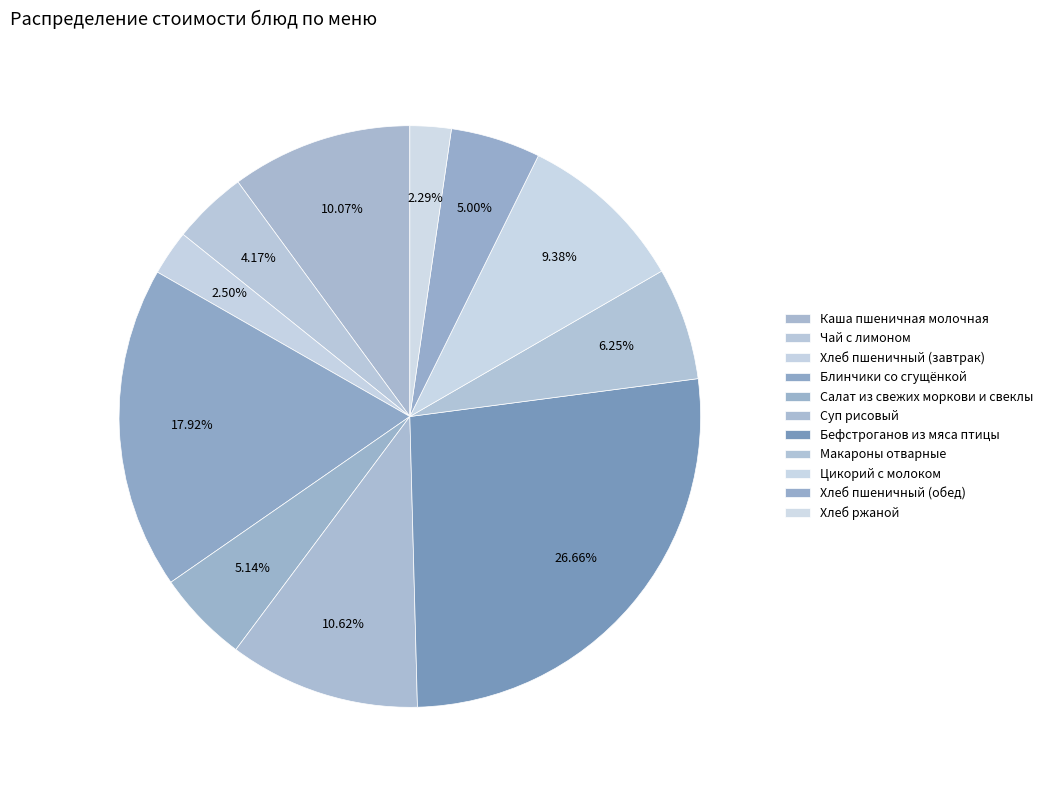

The Бефстроганов из мяса птицы slice represents 27% of the pie. True or false?

True